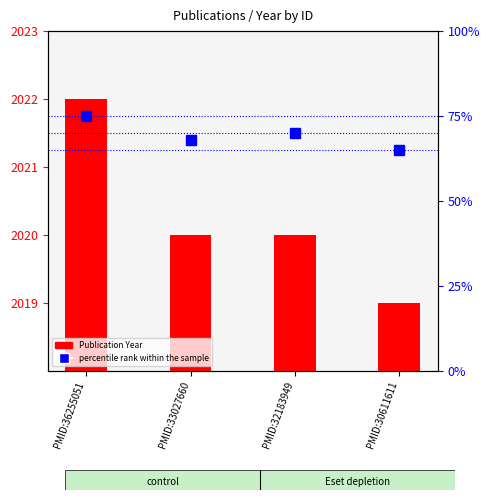

At which label does Publication Year reach its minimum?

PMID:30611611